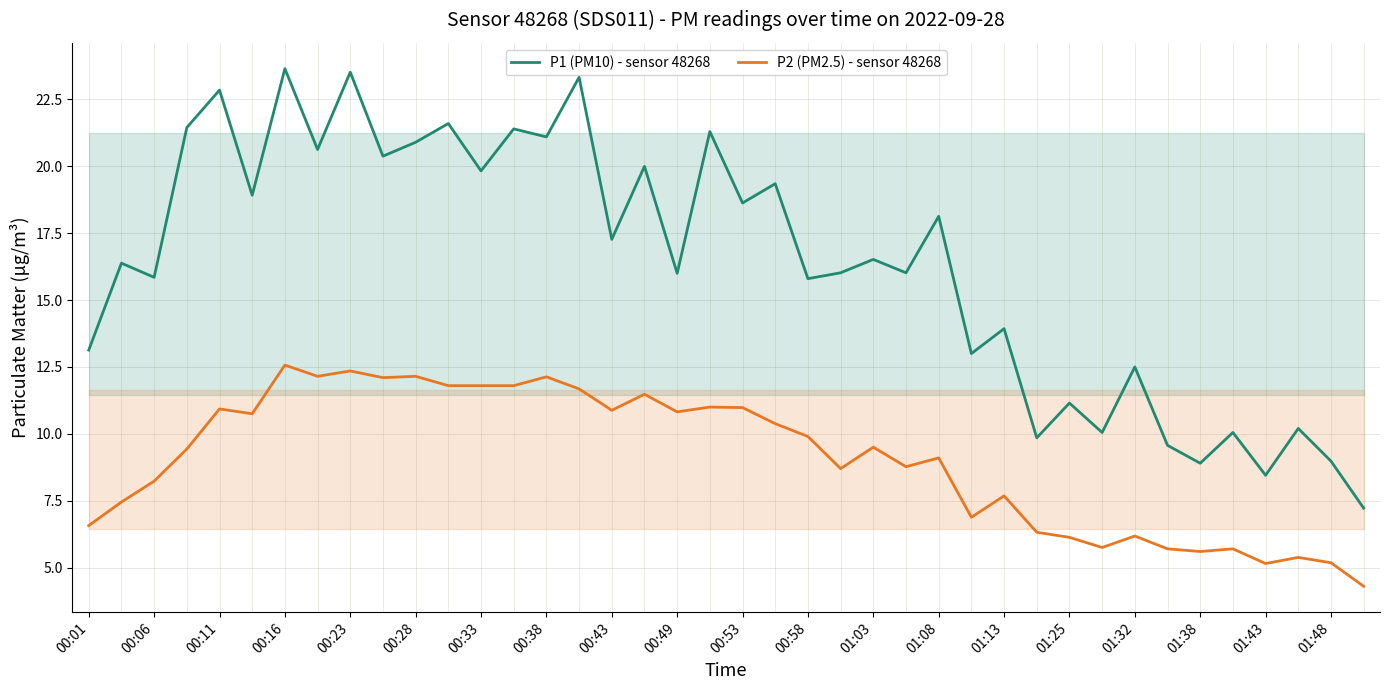

How many values in the P2 (PM2.5) - sensor 48268 series exceed 9?

22